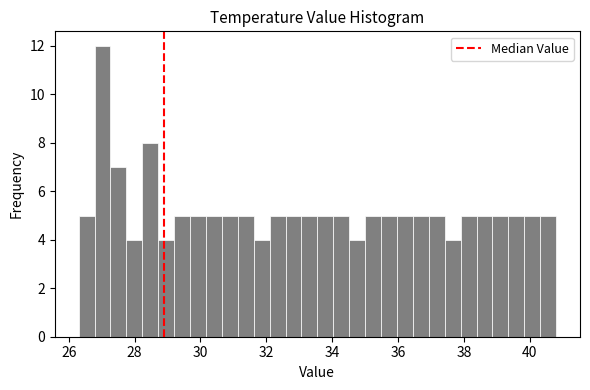

Around what value on the x-axis is the tallest bar? Give the approximate position of its centre, as read against the axis.

27.0